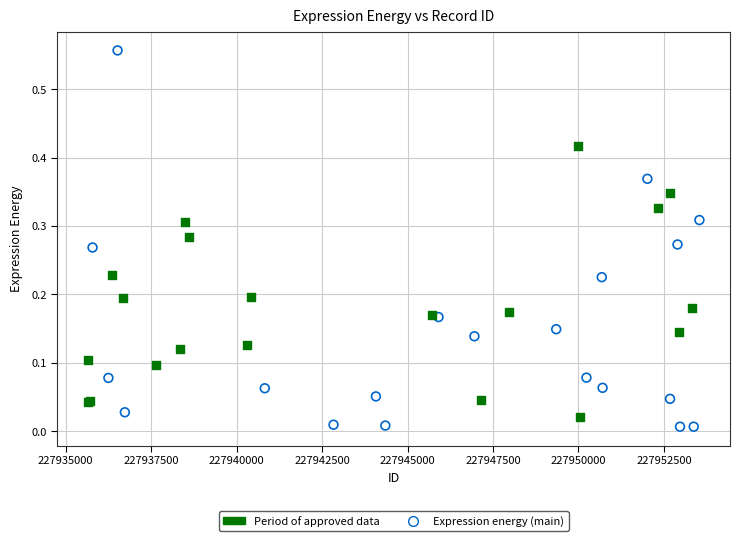

Which series reaches the minimum Y coordinate?

Expression energy (main)